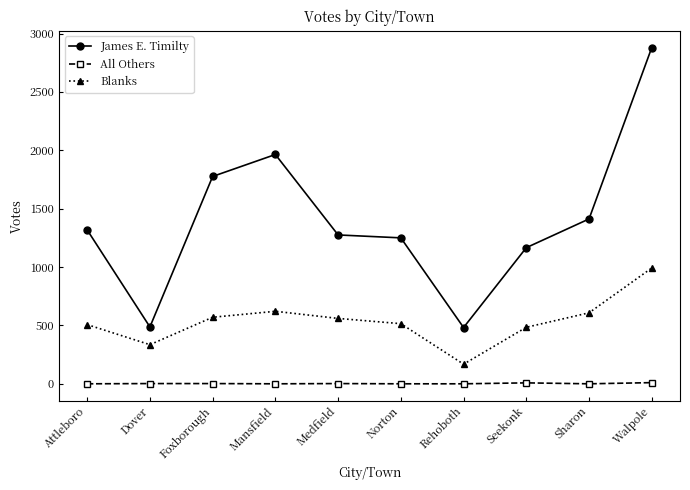

At which label does Blanks reach its peak?

Walpole